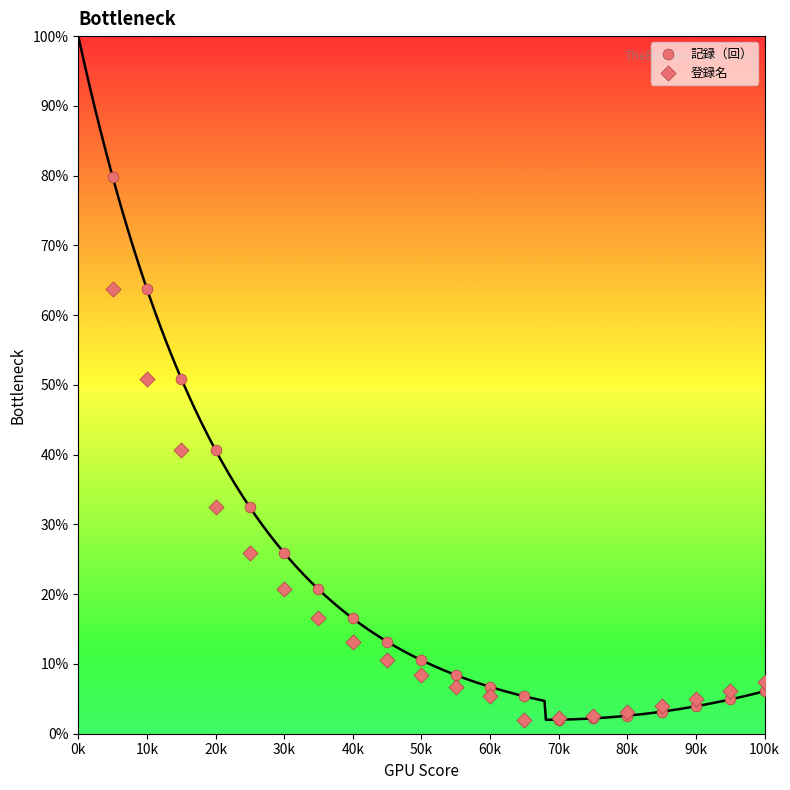

What are all the series names shown in the legend?

記録（回）, 登録名